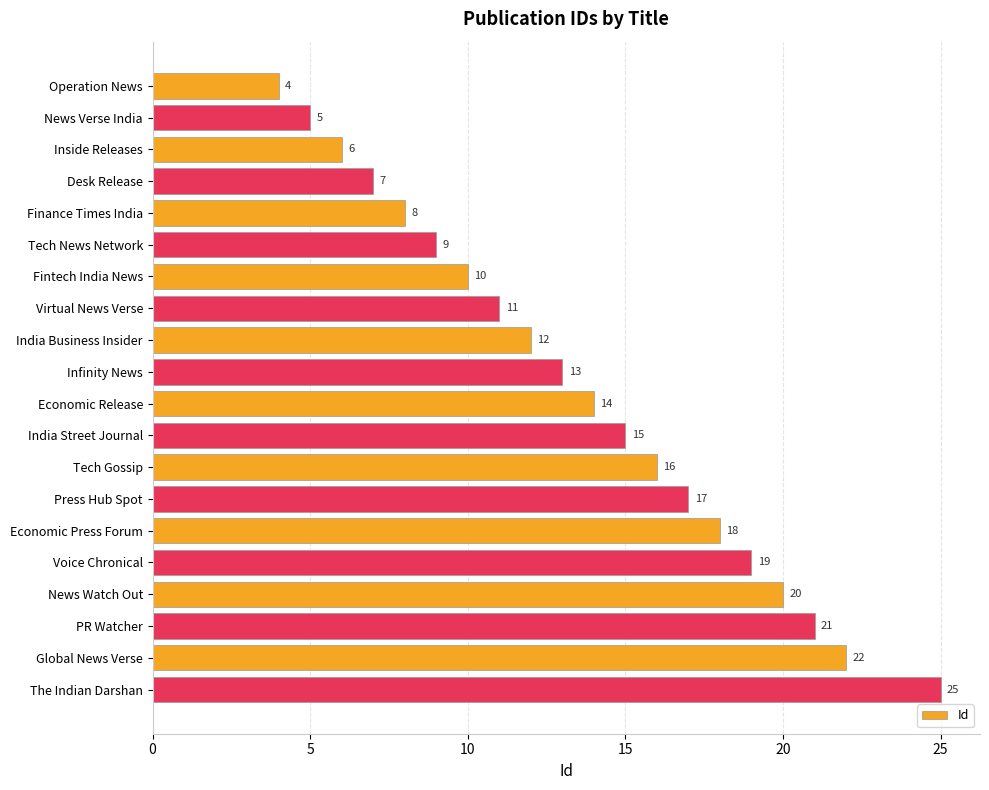

How many bars are there in total?

20